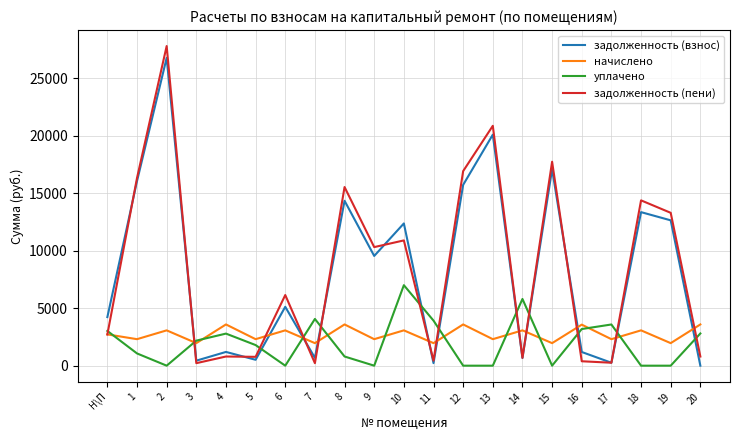

Which label corresponds to the largest value in the chart?

2